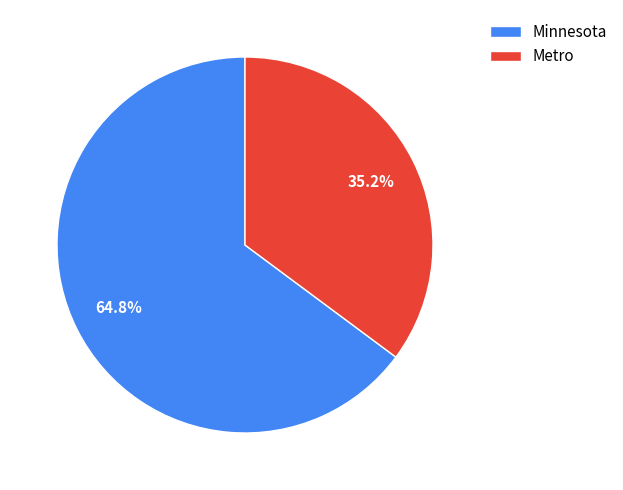

What is the largest slice in the pie chart?

Minnesota